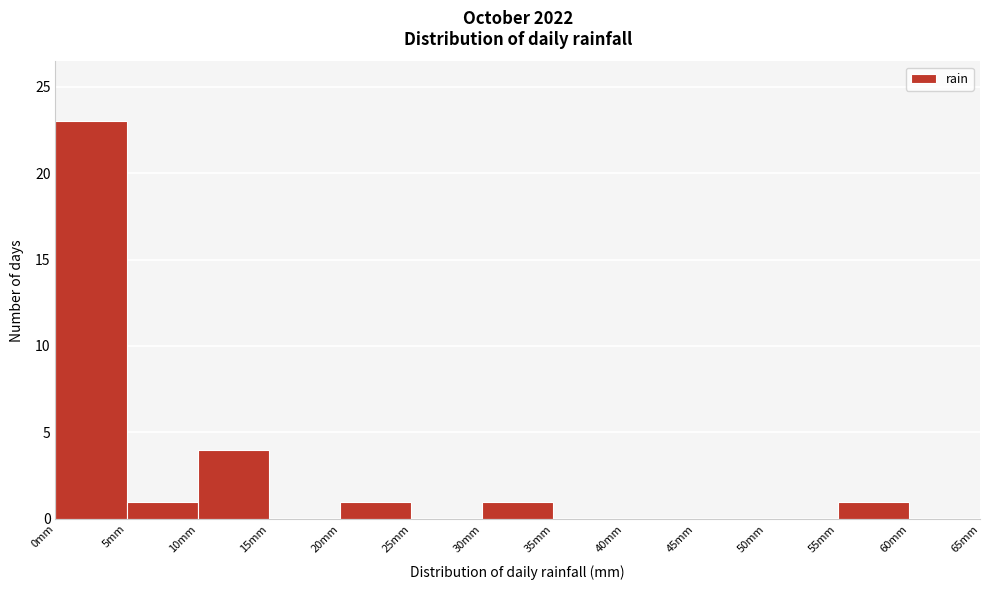

Reading left to right, transcribe this chart: for each bar, give the range it covers on the x-axis and its height. The values are not printed on the chart, so give them approximately, as read against the axis.

0 to 5: 23
5 to 10: 1
10 to 15: 4
15 to 20: 0
20 to 25: 1
25 to 30: 0
30 to 35: 1
35 to 40: 0
40 to 45: 0
45 to 50: 0
50 to 55: 0
55 to 60: 1
60 to 65: 0